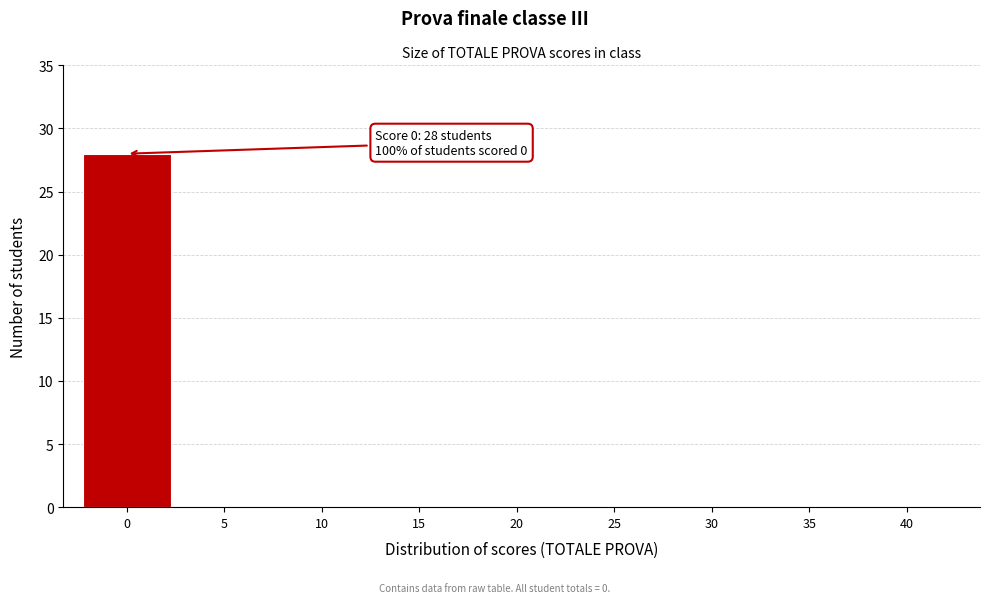

Reading right to left, what are all the values shown in this chart?

40=0	35=0	30=0	25=0	20=0	15=0	10=0	5=0	0=28